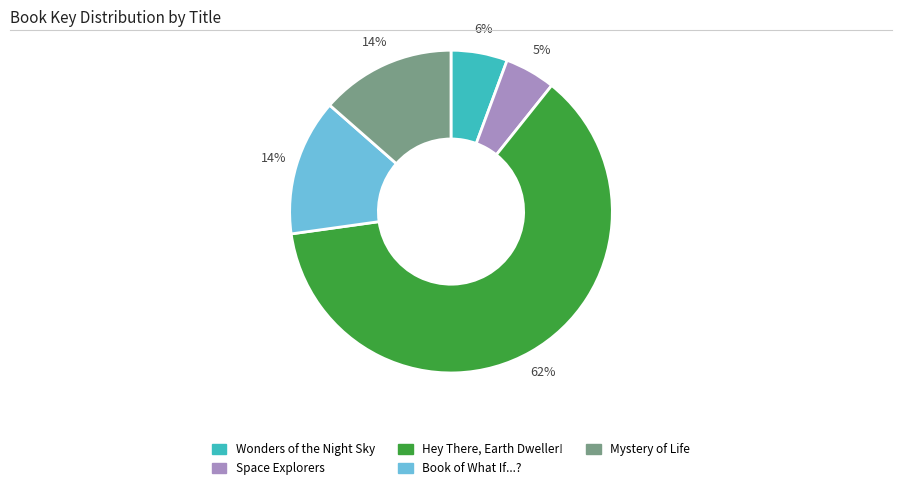

Do Wonders of the Night Sky and Mystery of Life together represent more than half of the pie?

No